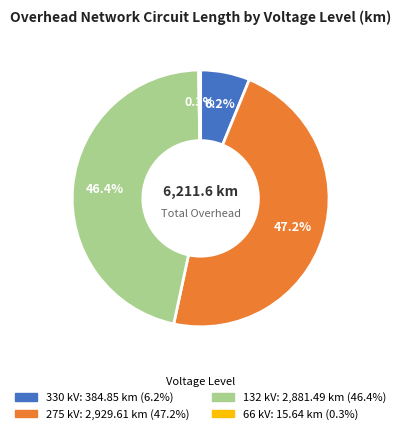

What portion of the pie excludes 330 kV?

93.8%